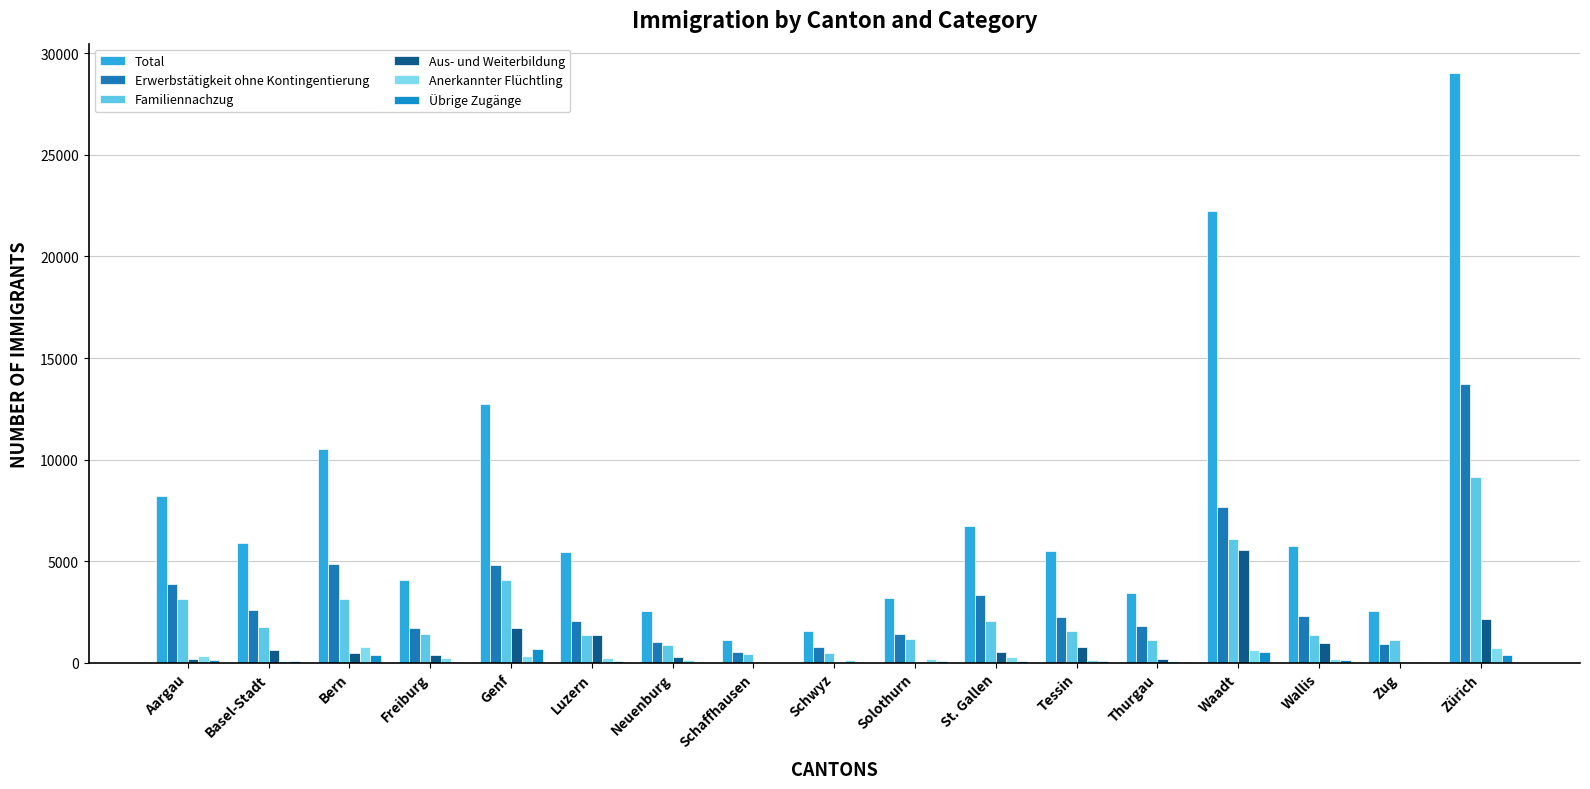

Are the bars grouped side by side (vs. stacked)?

Yes